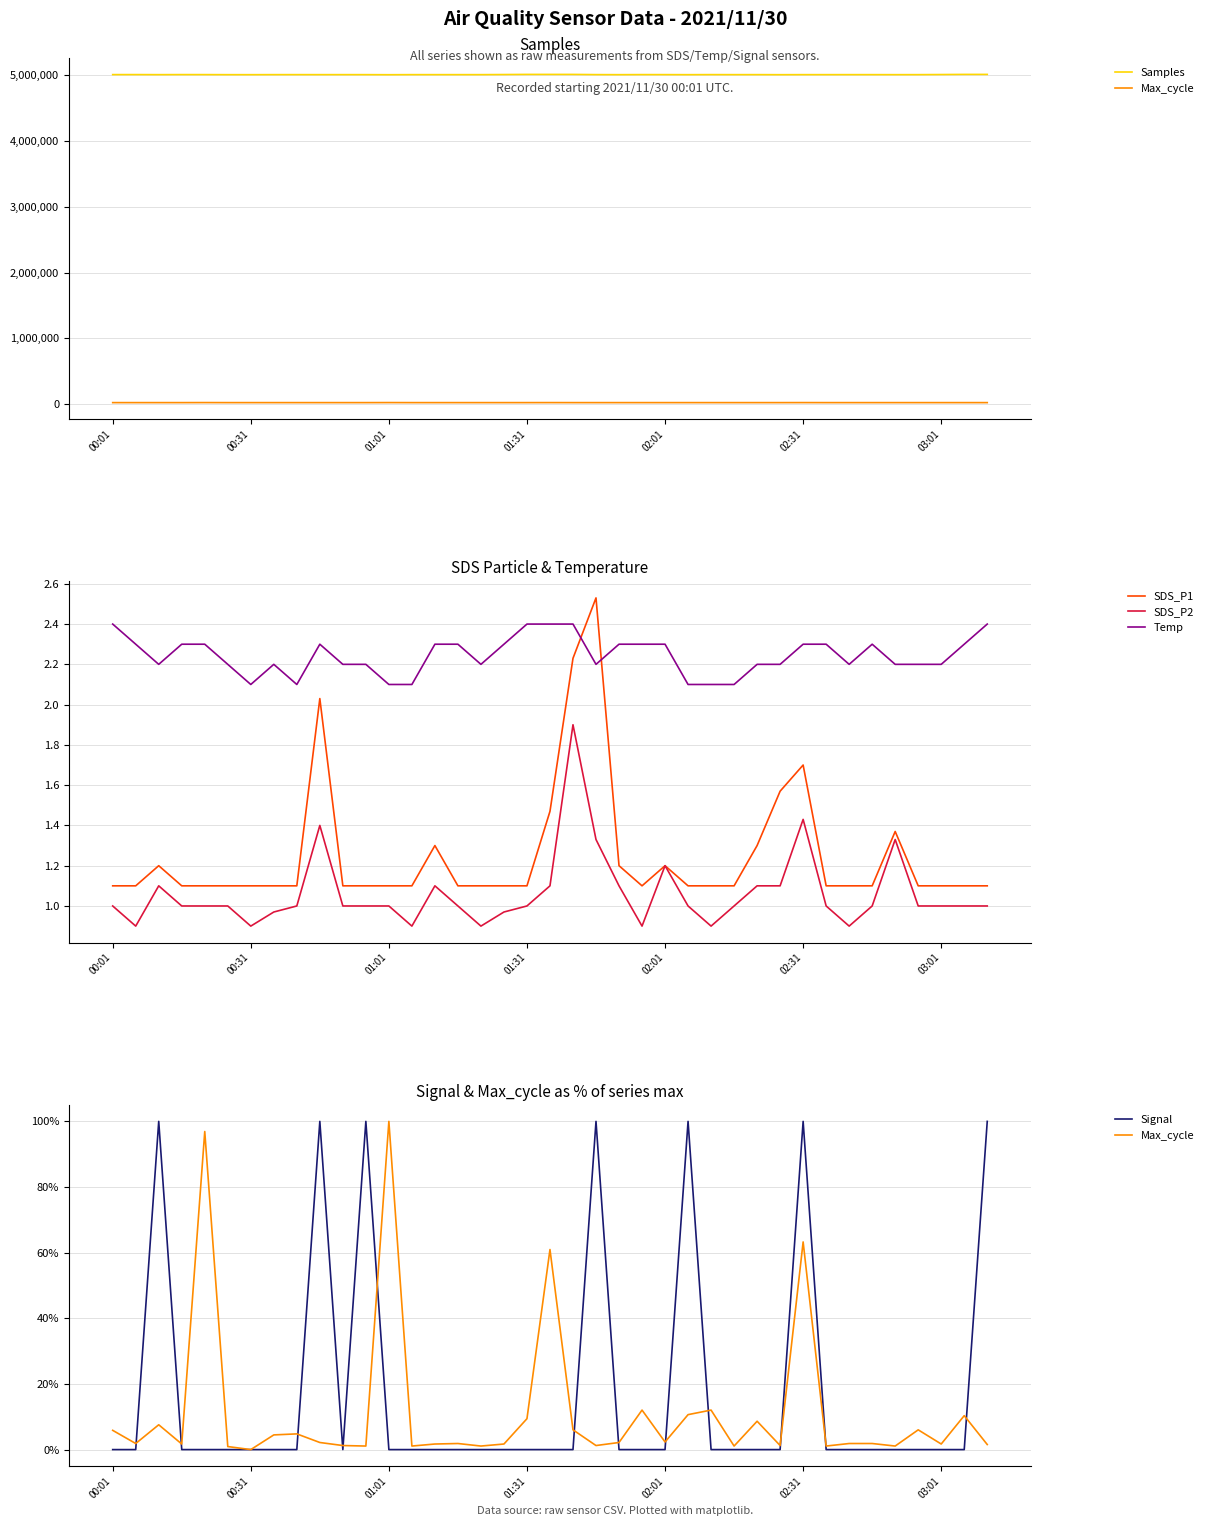

True or false: Temp and SDS_P1 cross at least once.

True